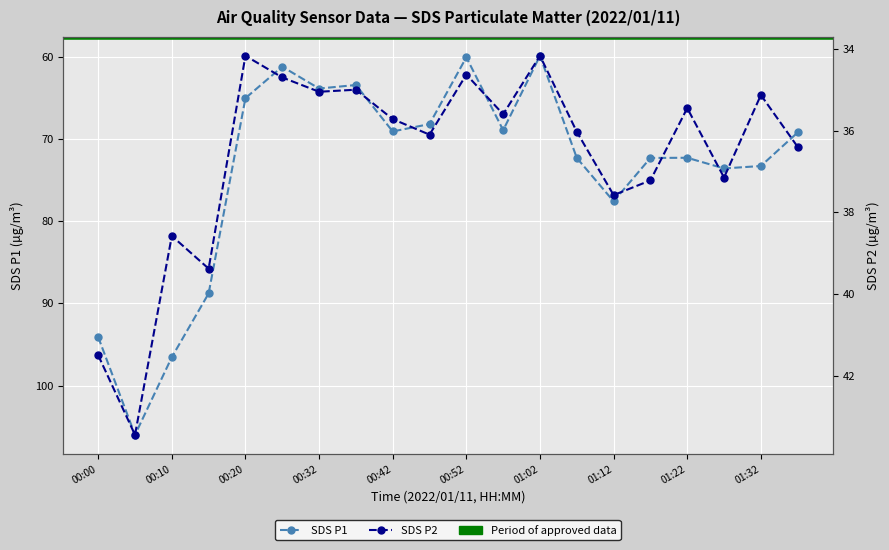

What is the difference between the maximum and minimum values in the SDS_P1 series?

46.1